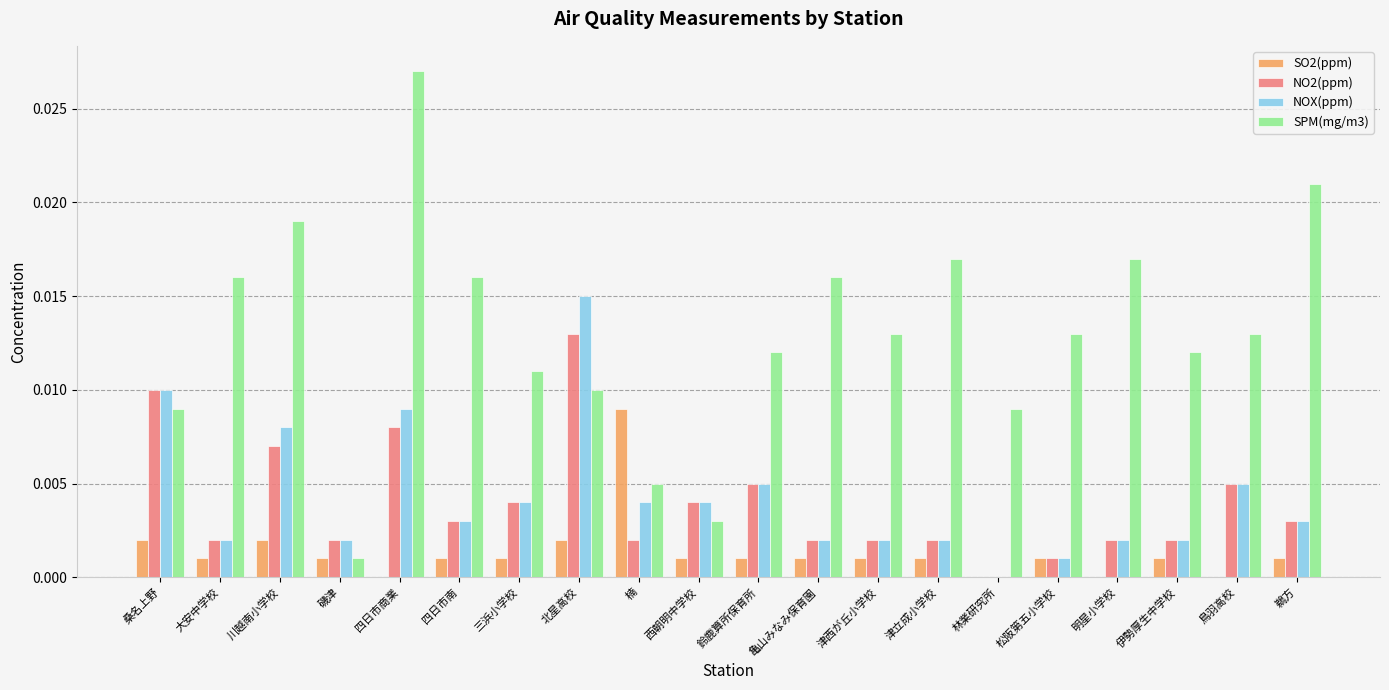

Which series has the largest total across all categories?

SPM(mg/m3)